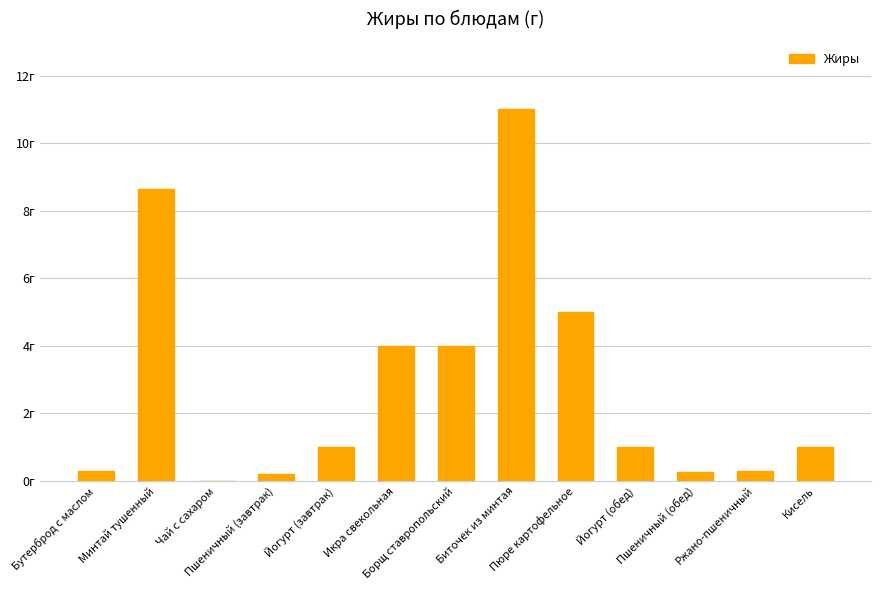

The chart shows a value of 5.0 at Пюре картофельное. True or false?

True